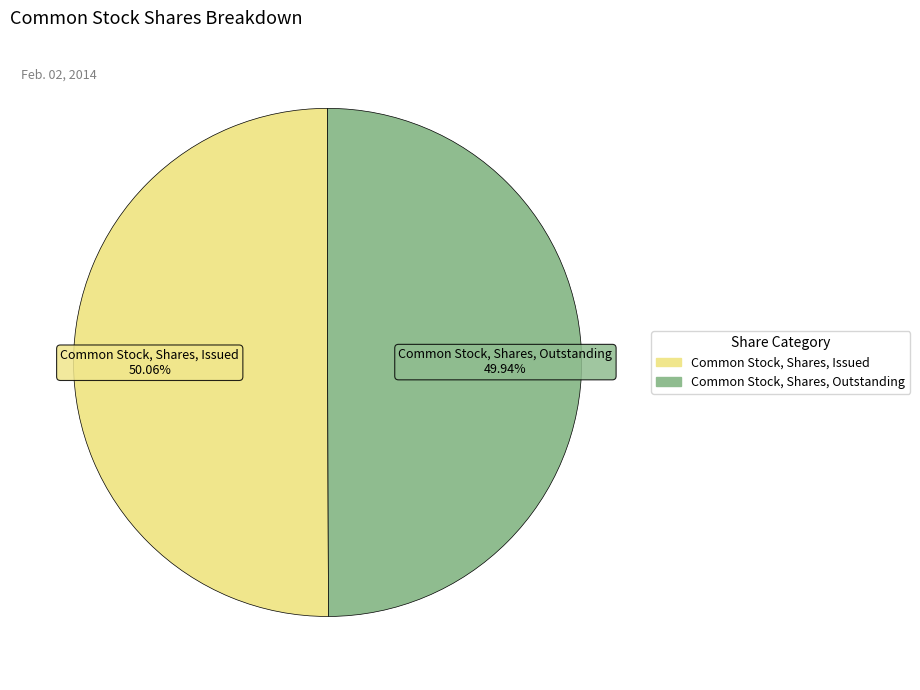

What is the ratio of the value at Common Stock, Shares, Outstanding to the value at Common Stock, Shares, Issued?

1.0